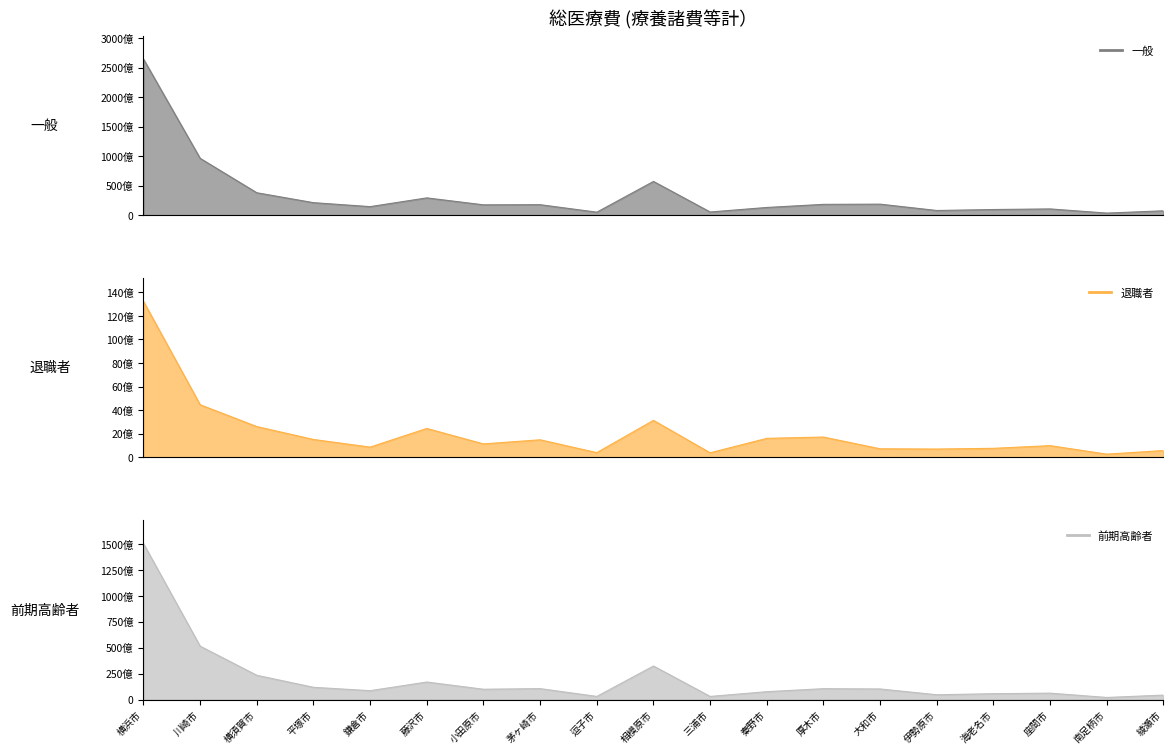

True or false: 退職者_line and 前期高齢者_line intersect in this chart.

False